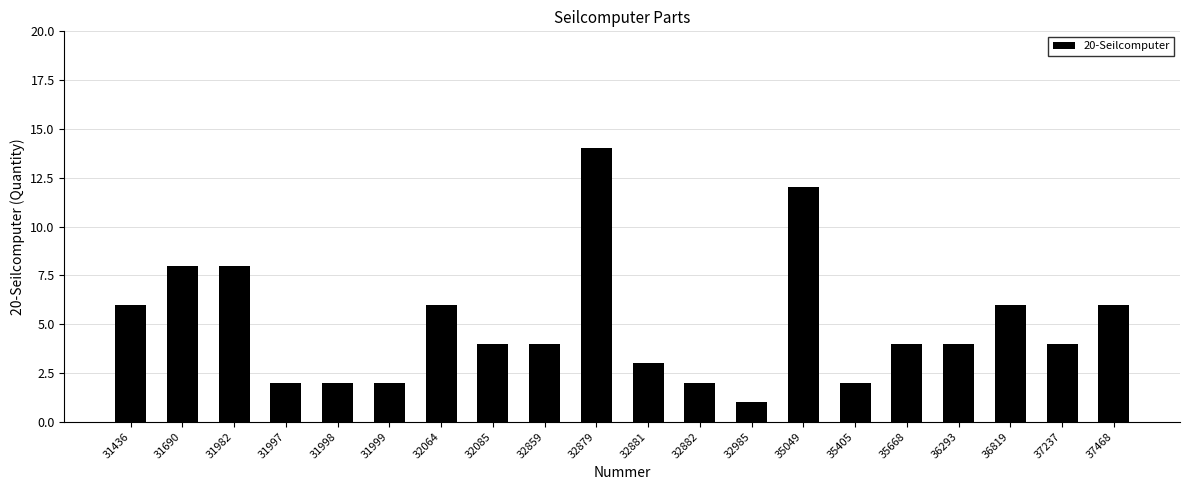

The chart shows a value of 2 at 31999. True or false?

True